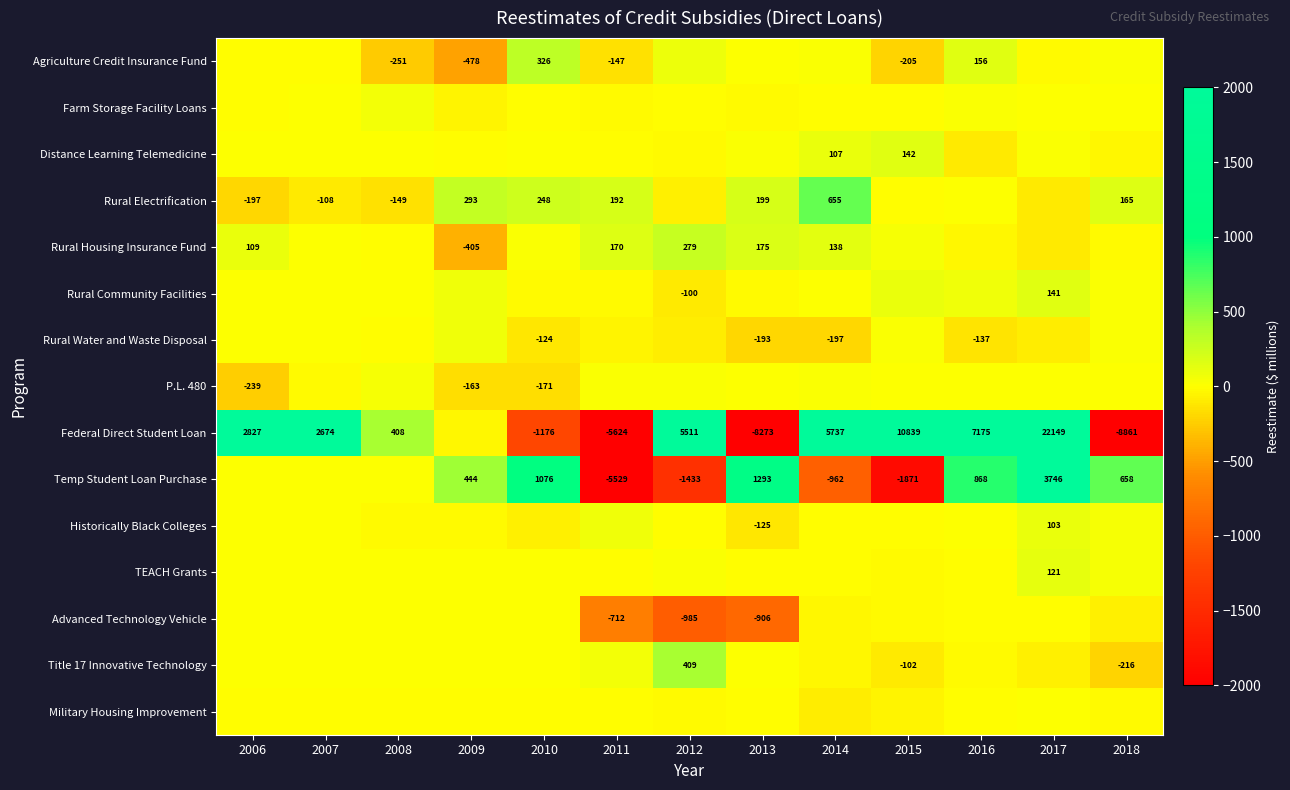

The Temp Student Loan Purchase series shows 3746 at 2017. True or false?

True